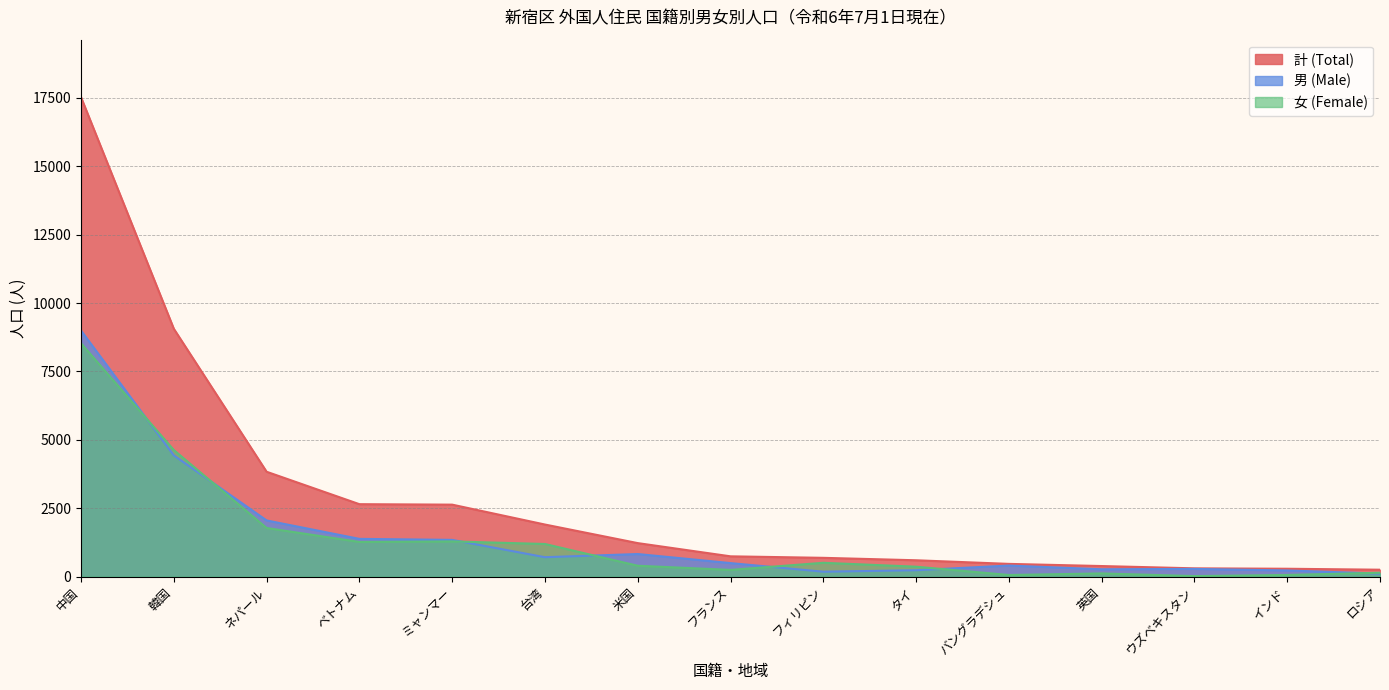

True or false: 女 (Female) and 計 (Total) intersect in this chart.

False